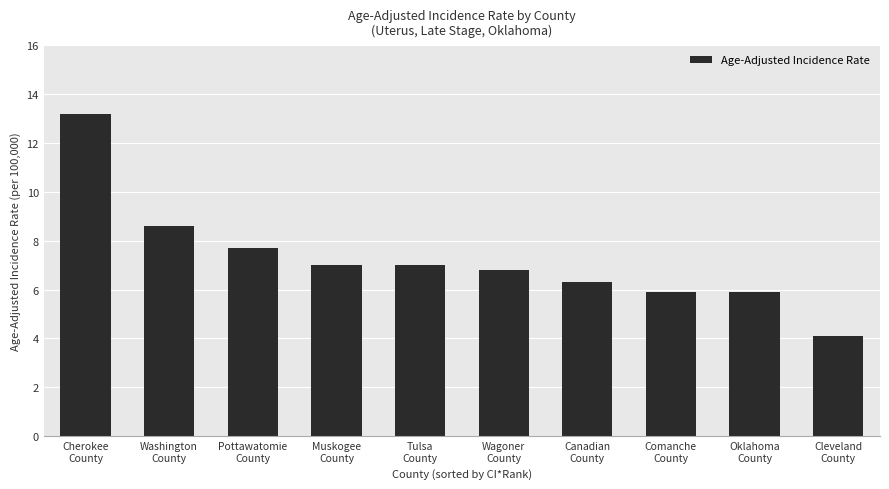

Where does the data first go above 7?

Cherokee
County